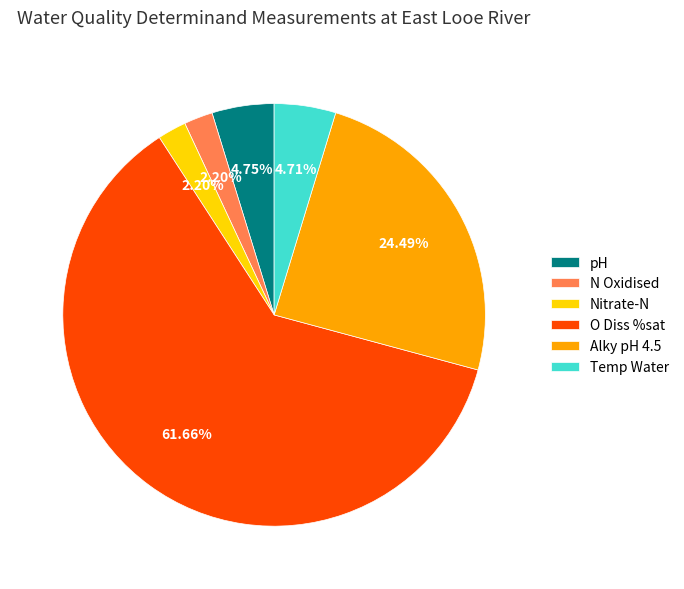

Approximately how many times larger is the value at Nitrate-N compared to pH?

0.5